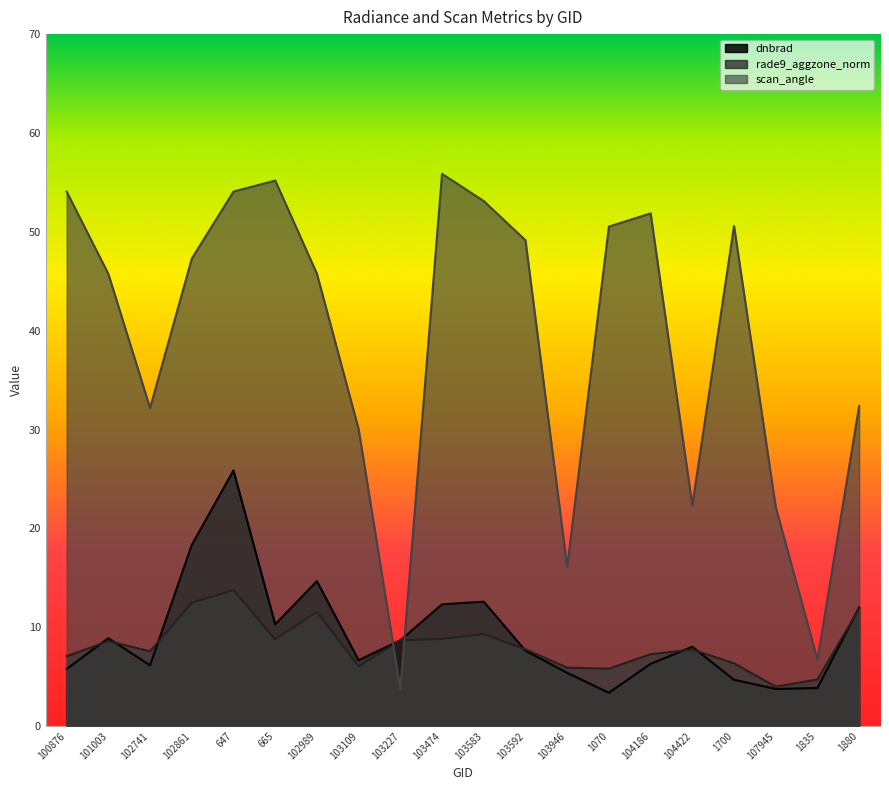

Where is the first local minimum for scan_angle?

102741